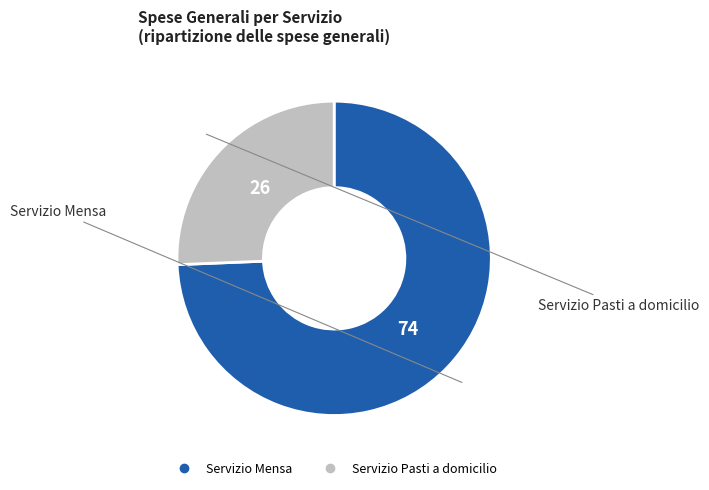

Which category has the biggest portion of the pie?

Servizio Mensa